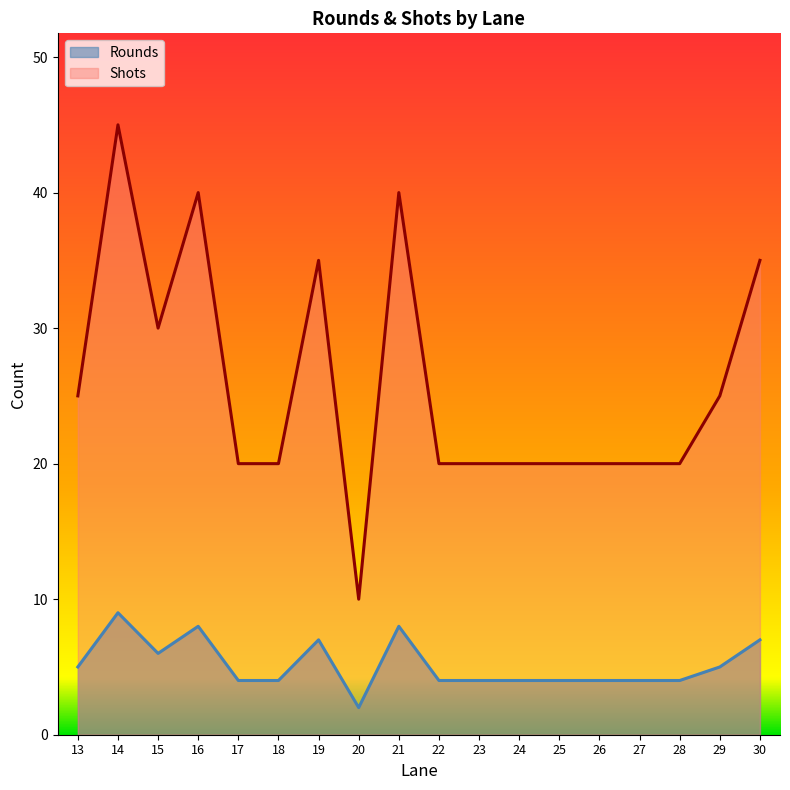

What is the spread (max minus min) of values at 19?

28